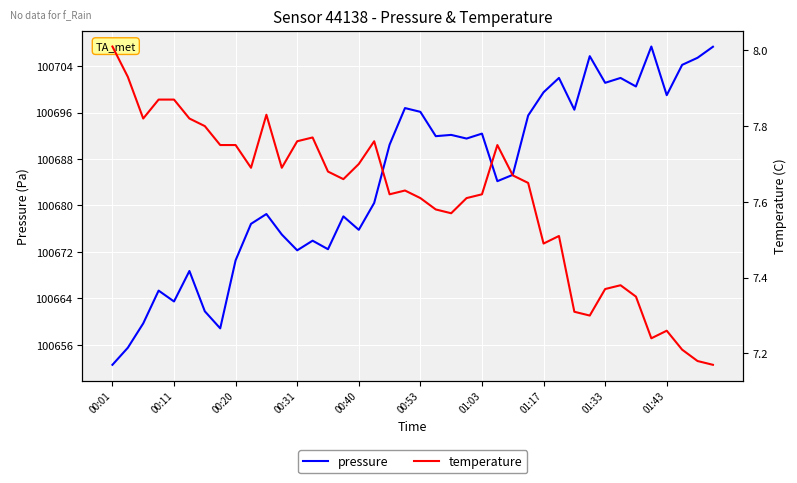

True or false: pressure has a value of 100701.1 at 01:33.

True